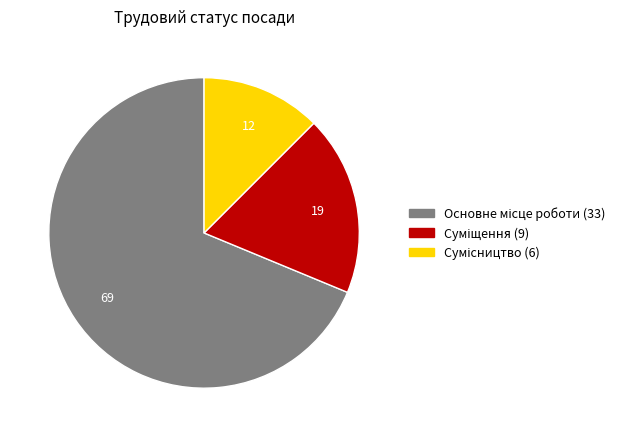

Is there any slice that represents more than half of the pie?

Yes